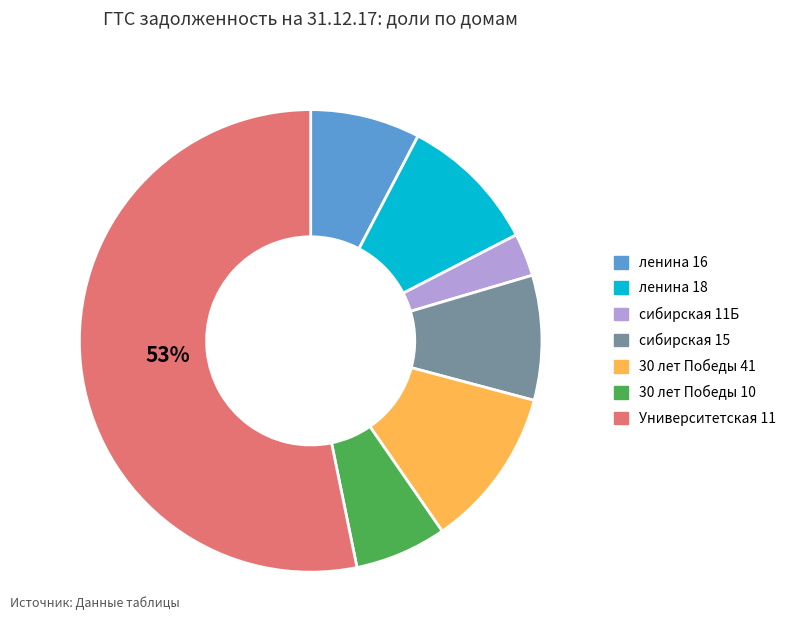

Which slice is the largest?

Университетская 11